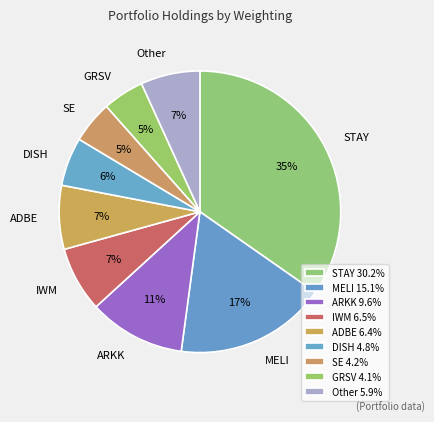

How many segments does this pie chart have?

9